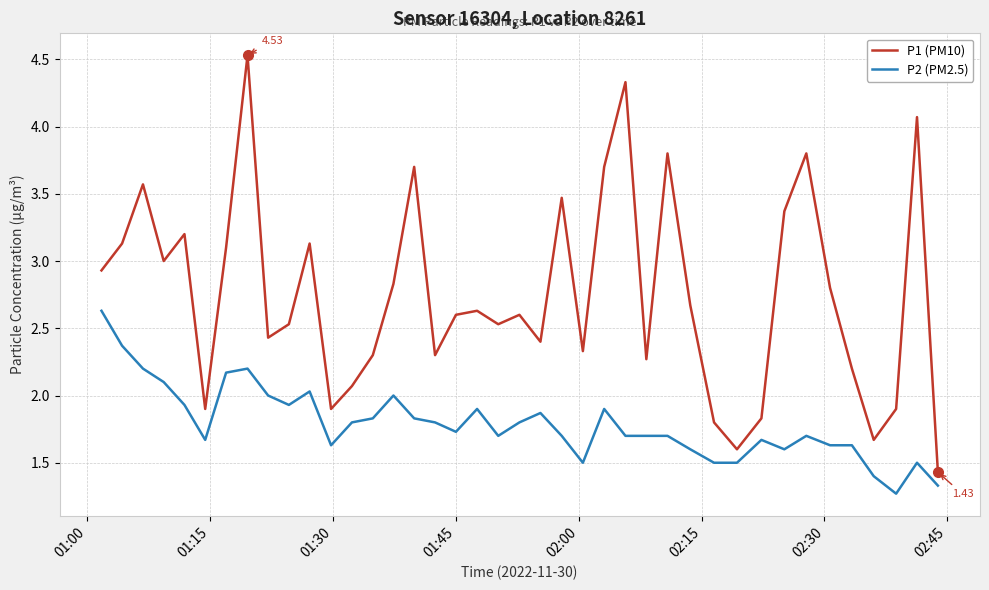

List the series in order of their peak value, highest first.

P1 (PM10), P2 (PM2.5)